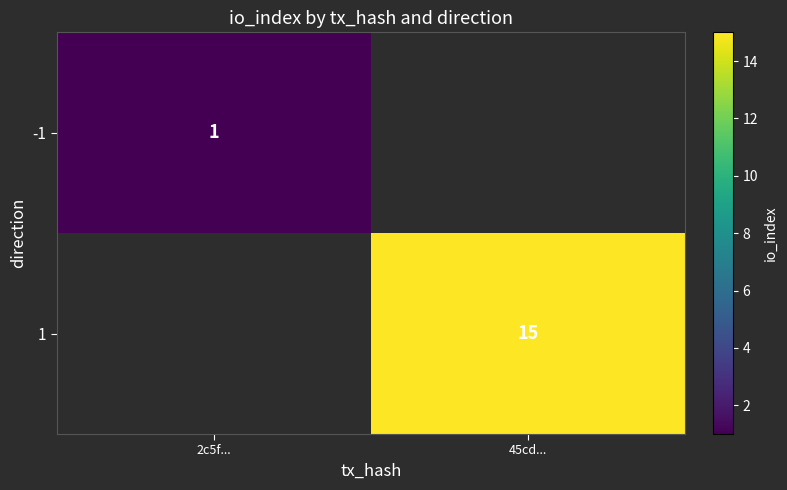

Is it true that 1 equals 15 at 45cd...?

True